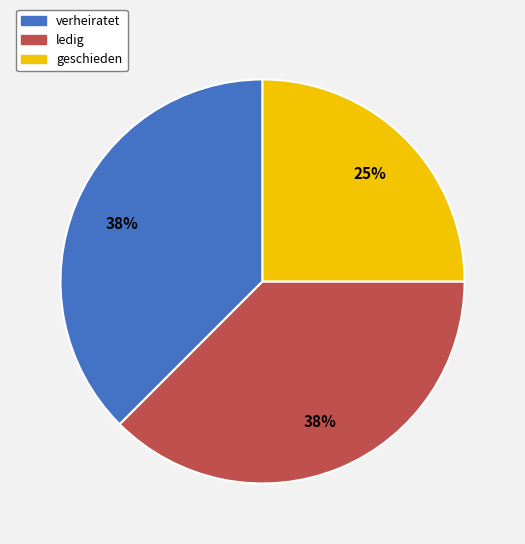

Which category has the smallest portion of the pie?

geschieden